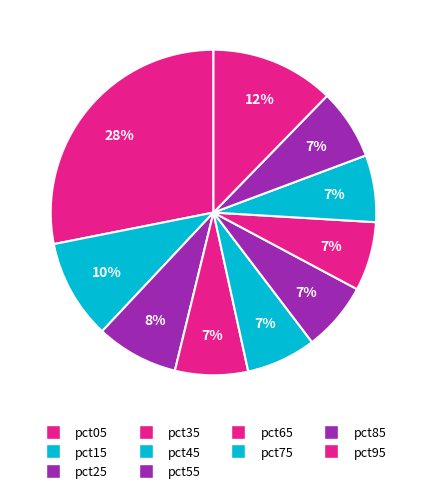

To the nearest percent, what is the combined percentage of pct65 and pct25?

15%